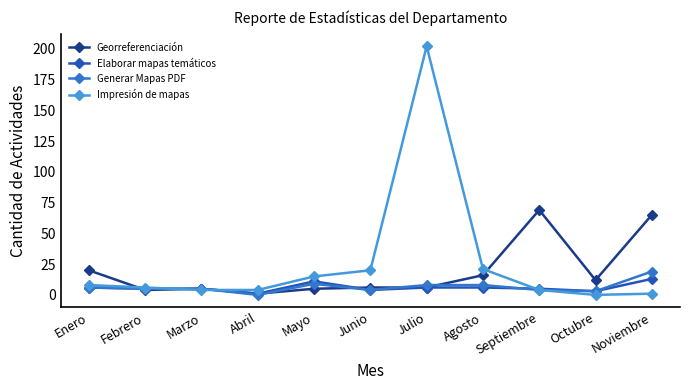

What is the approximate value of Impresión de mapas at Julio?

202